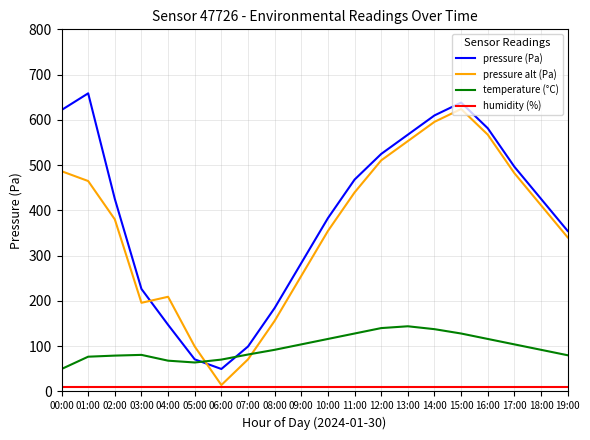

What is the average value of the humidity (%) series?

10.0